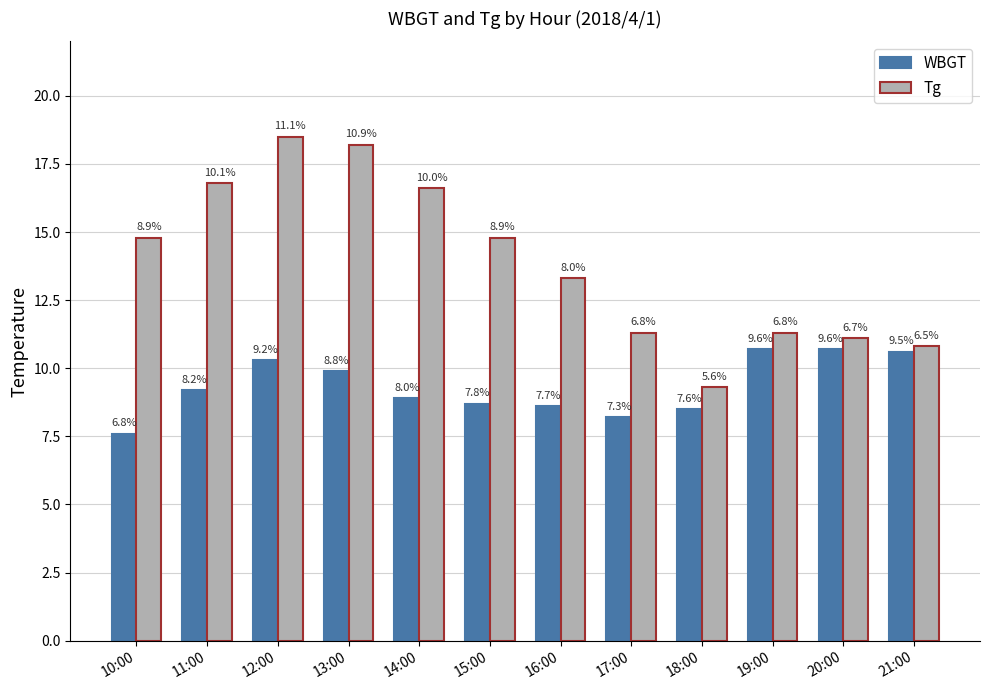

List the series in order of their overall mean, lowest first.

WBGT, Tg